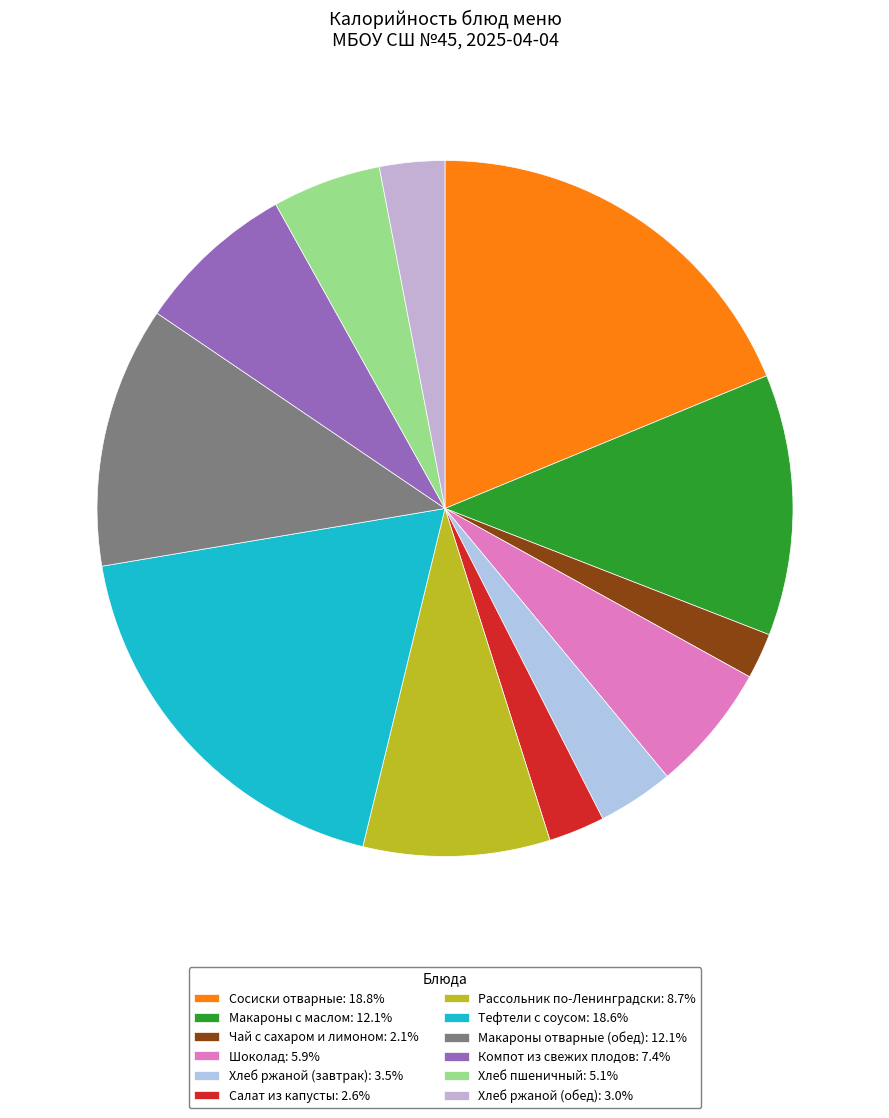

What percentage do Компот из свежих плодов and Тефтели с соусом together represent?

26.0%